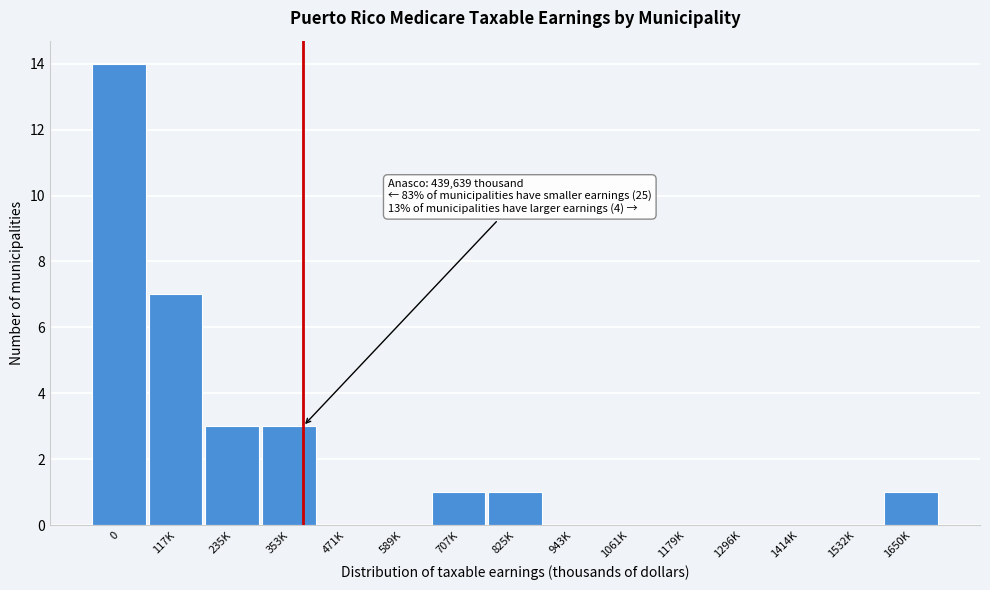

Reading left to right, transcribe all the data shown in this chart.

0=14	117K=7	235K=3	353K=3	471K=0	589K=0	707K=1	825K=1	943K=0	1061K=0	1179K=0	1296K=0	1414K=0	1532K=0	1650K=1